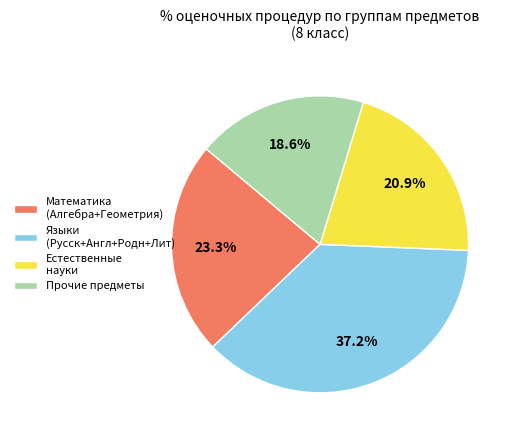

Combined, what portion of the pie is Математика (Алгебра+Геометрия) and Прочие предметы?

41.9%